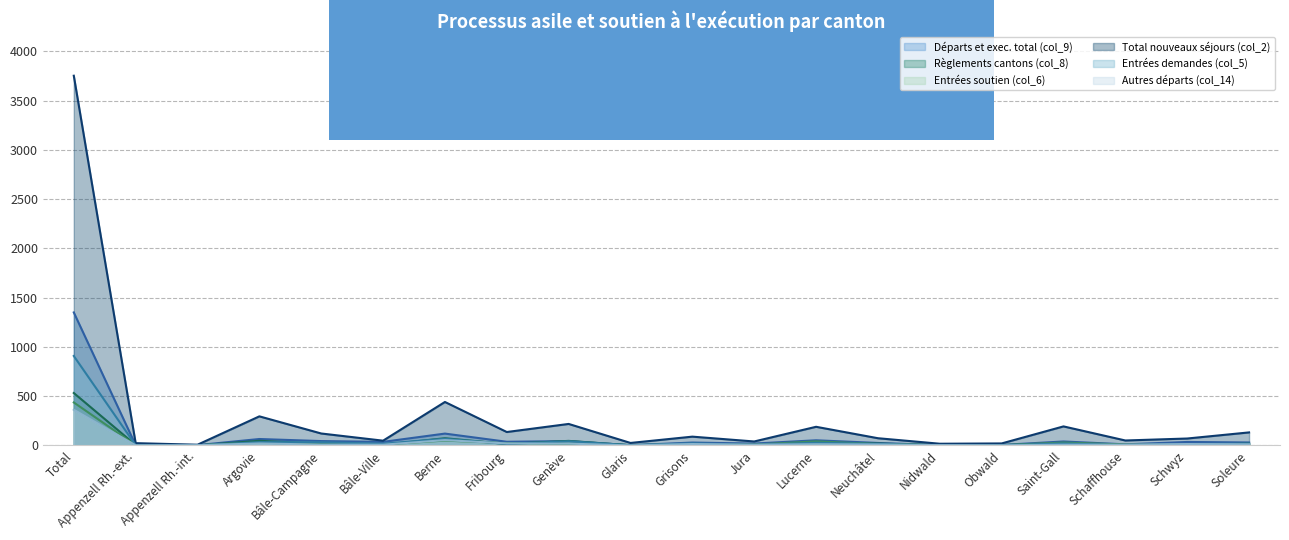

Which series has the largest total across all categories?

Total nouveaux séjours (col_2)